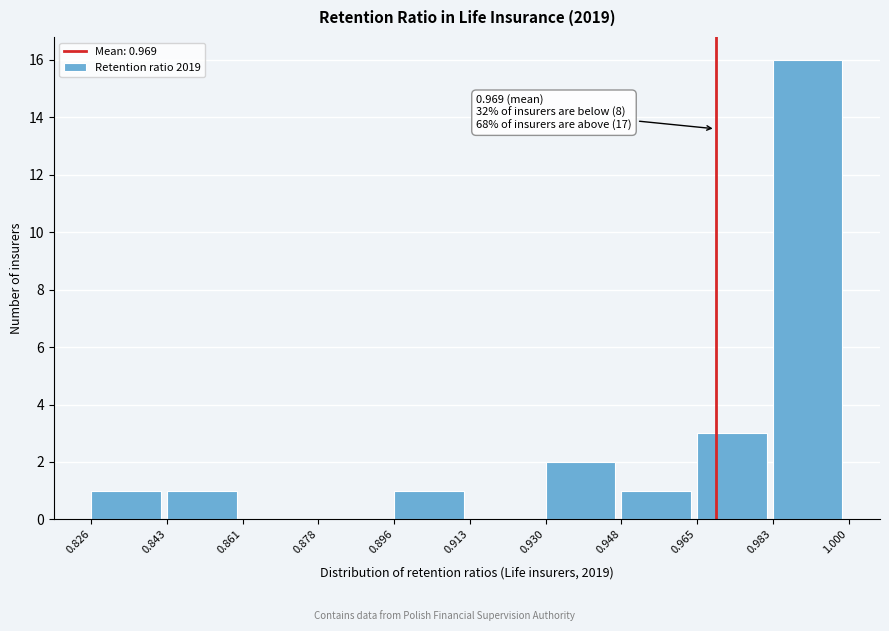

Over which range of the x-axis is the bar tallest?

0.983 to 1.000